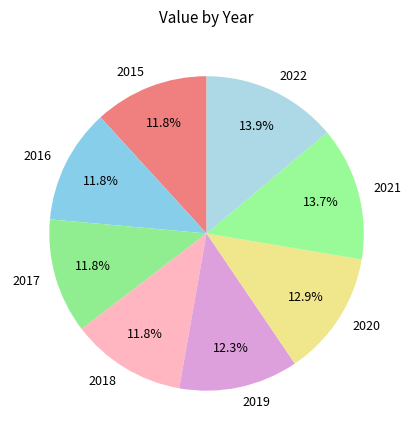

What is the ratio of the value at 2015 to the value at 2019?

1.0